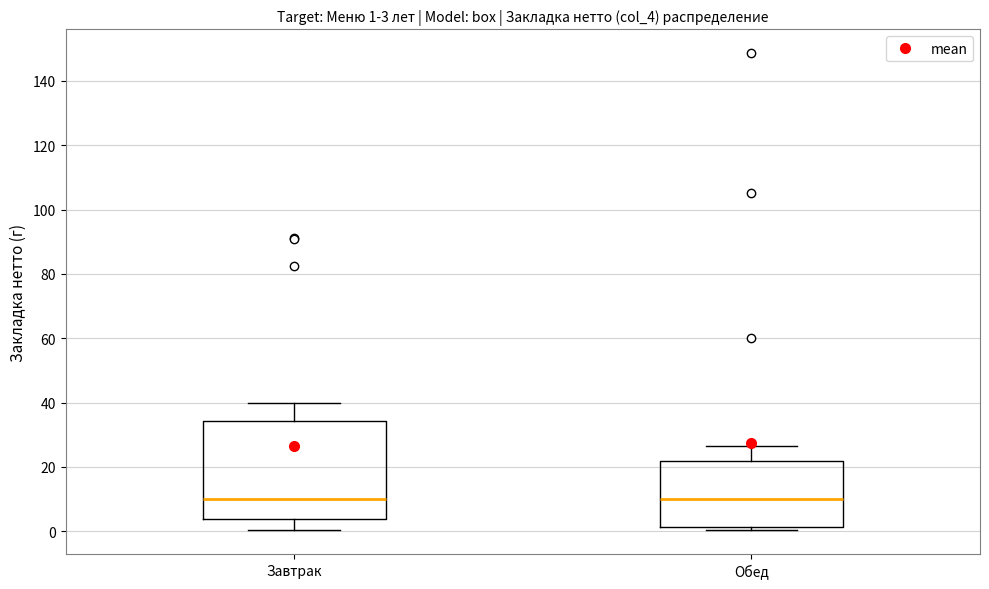

Which box is the tallest, from its lower edge to its upper edge?

Завтрак